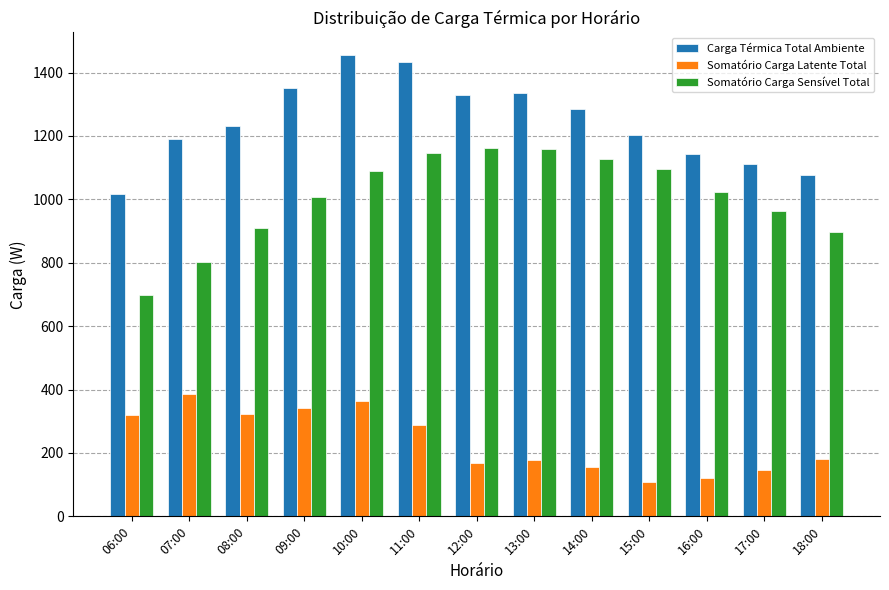

What are all the series names shown in the legend?

Carga Térmica Total Ambiente, Somatório Carga Latente Total, Somatório Carga Sensível Total